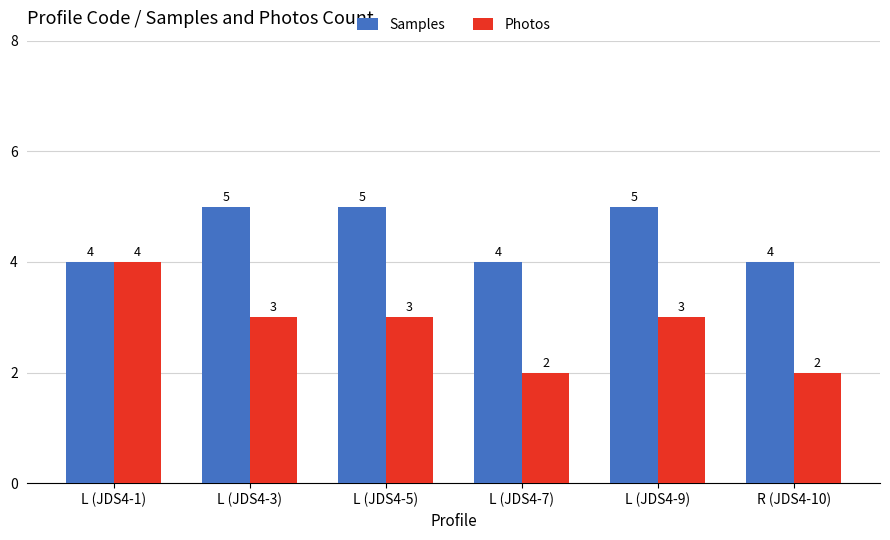

At which label does Photos first exceed 3?

L (JDS4-1)